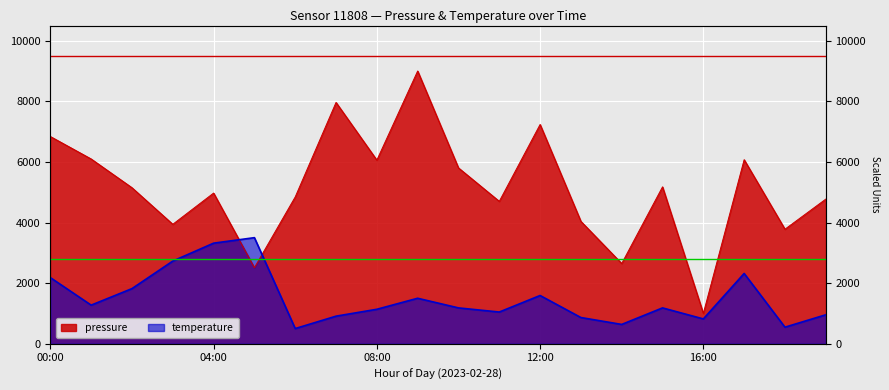

What is the sum of the pressure values at 08:00 and 17:00?

12131.8